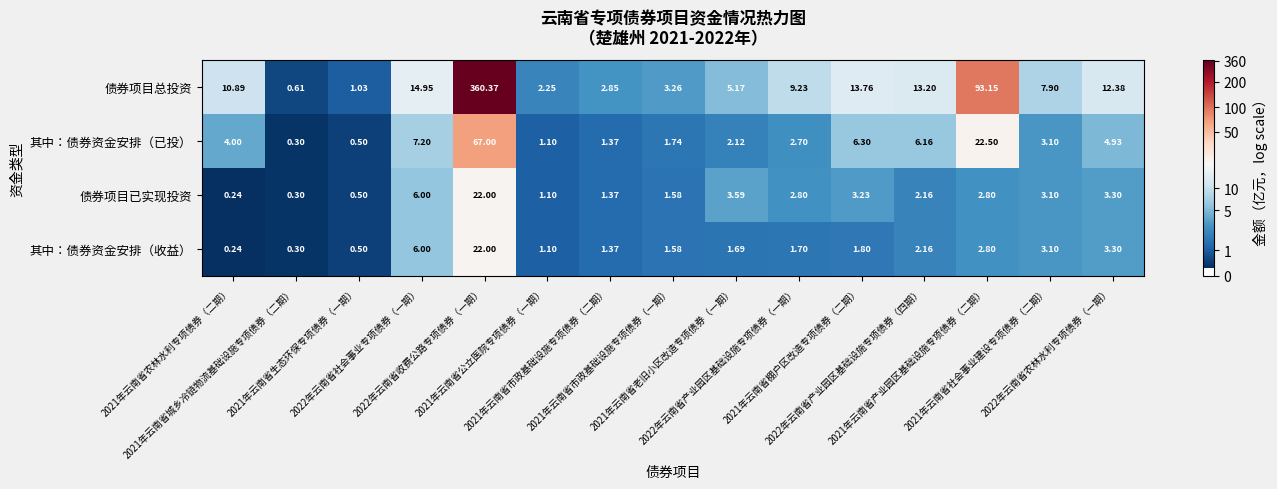

Which series has the largest total across all categories?

债券项目总投资